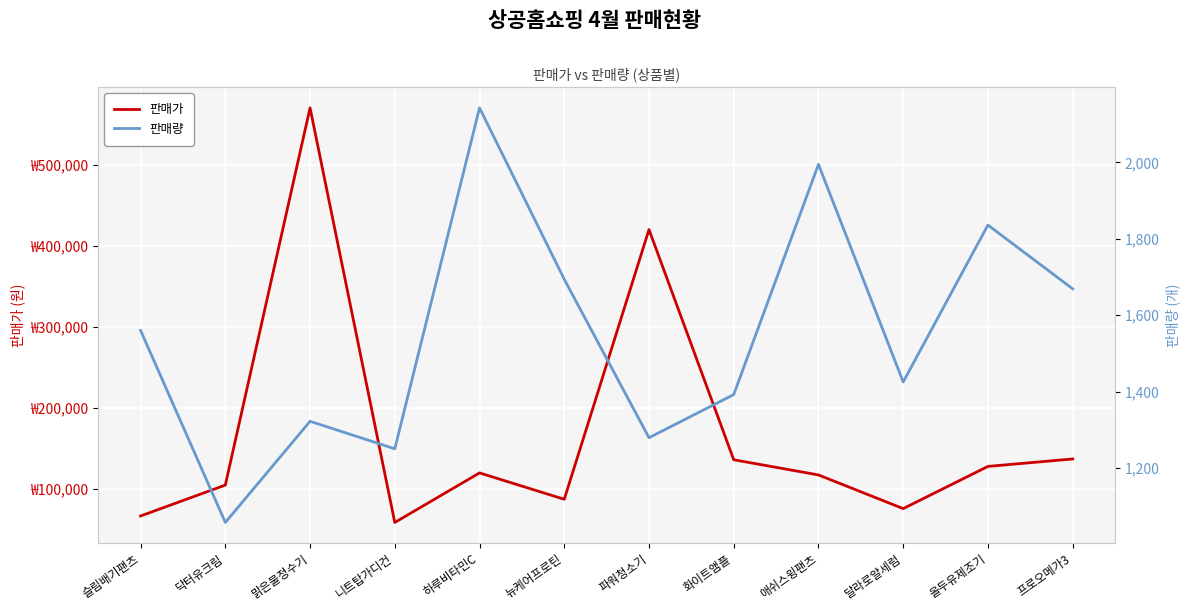

Reading right to left, transcribe all the data shown in this chart.

판매가: 프로오메가3=137200	올두유제조기=128000	달라로얄세럼=76000	애쉬스윙팬츠=117500	화이트앰플=136200	파워청소기=420000	뉴케어프로틴=87500	하루비타민C=120000	니트탑가디건=58900	맑은물정수기=570000	닥터유크림=105000	슬림배기팬츠=66900
판매량: 프로오메가3=1669	올두유제조기=1836	달라로얄세럼=1425	애쉬스윙팬츠=1995	화이트앰플=1392	파워청소기=1279	뉴케어프로틴=1694	하루비타민C=2143	니트탑가디건=1250	맑은물정수기=1322	닥터유크림=1057	슬림배기팬츠=1560